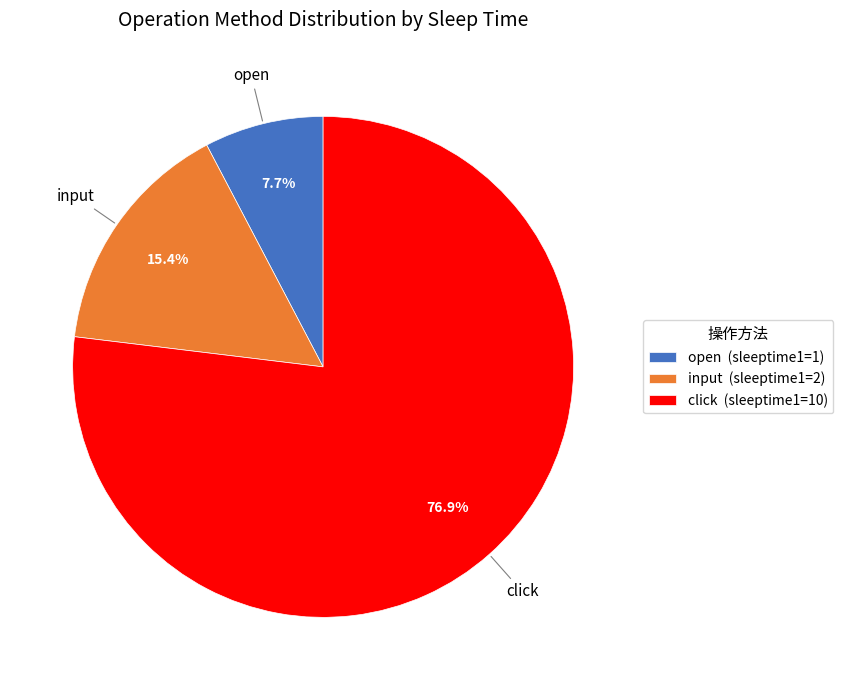

True or false: input accounts for 22% of the total.

False